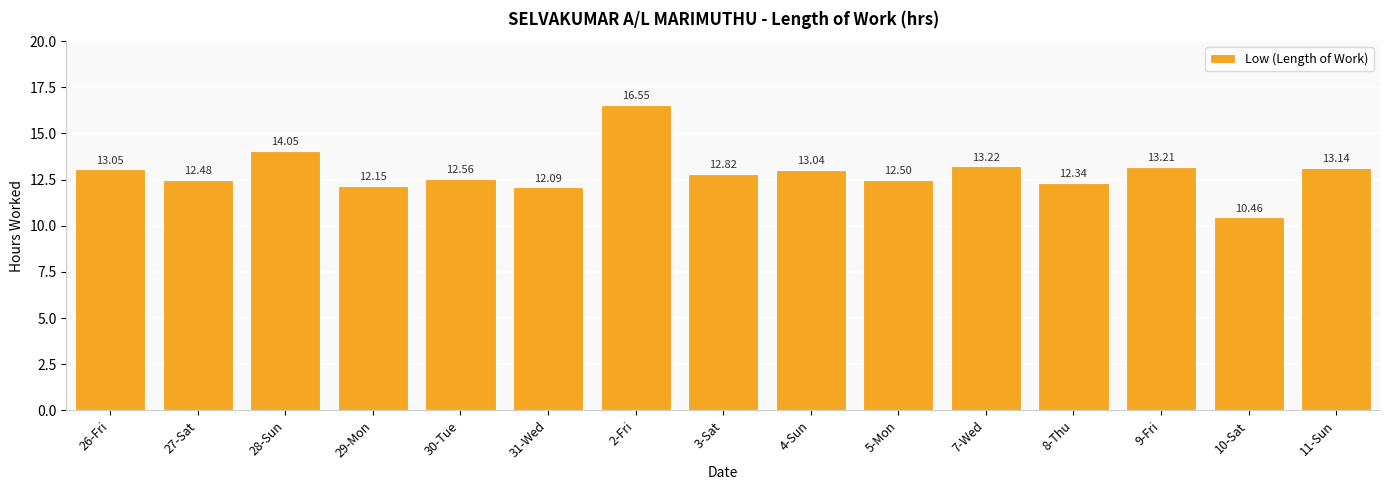

Reading left to right, transcribe all the data shown in this chart.

26-Fri=13.1	27-Sat=12.5	28-Sun=14.1	29-Mon=12.2	30-Tue=12.6	31-Wed=12.1	2-Fri=16.6	3-Sat=12.8	4-Sun=13.0	5-Mon=12.5	7-Wed=13.2	8-Thu=12.3	9-Fri=13.2	10-Sat=10.5	11-Sun=13.1